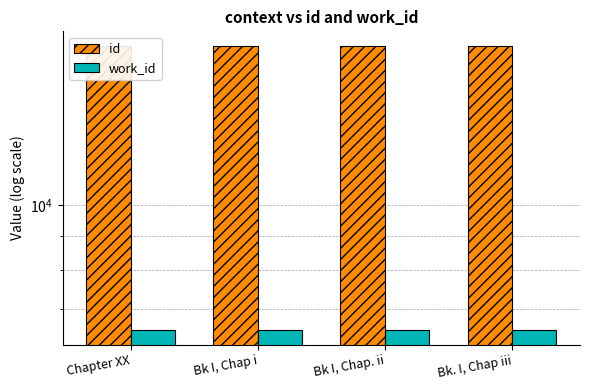

True or false: work_id has a value of 6507 at Bk I, Chap i.

True